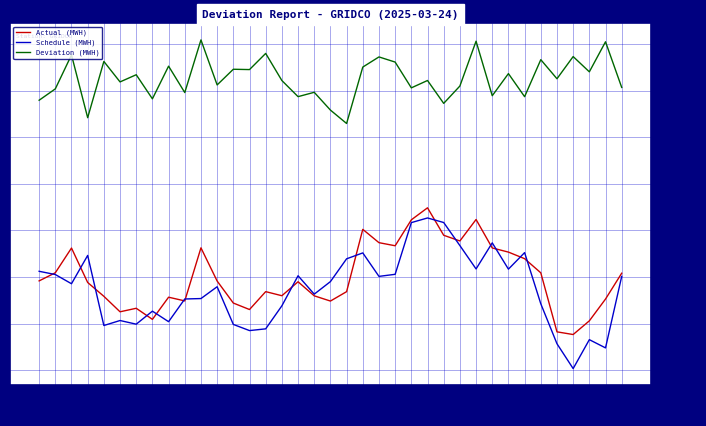

True or false: Deviation (MWH) and Schedule (MWH) cross at least once.

False